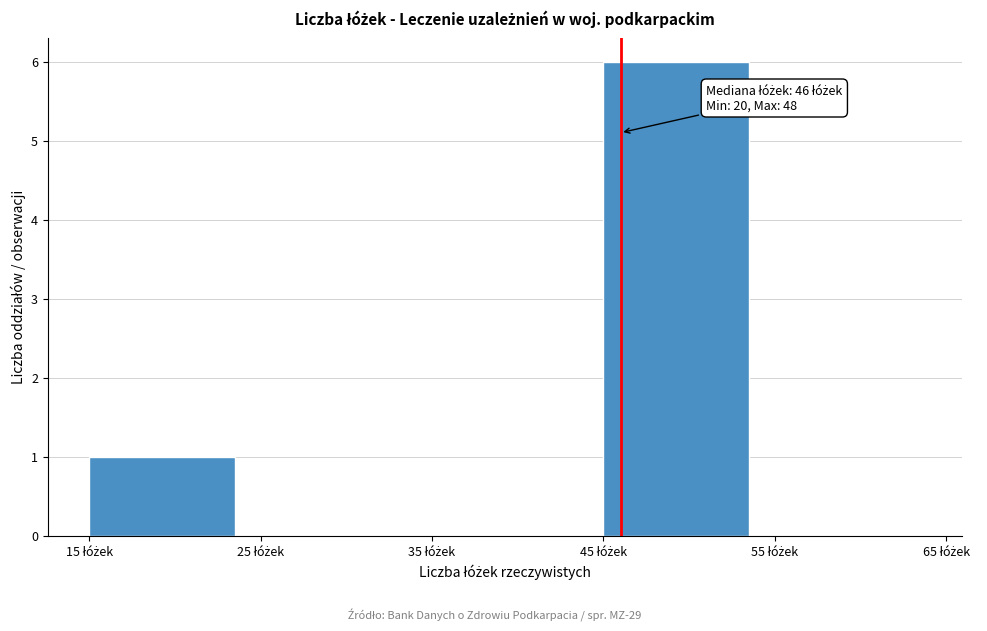

Over which range of the x-axis is the bar tallest?

45 to 55